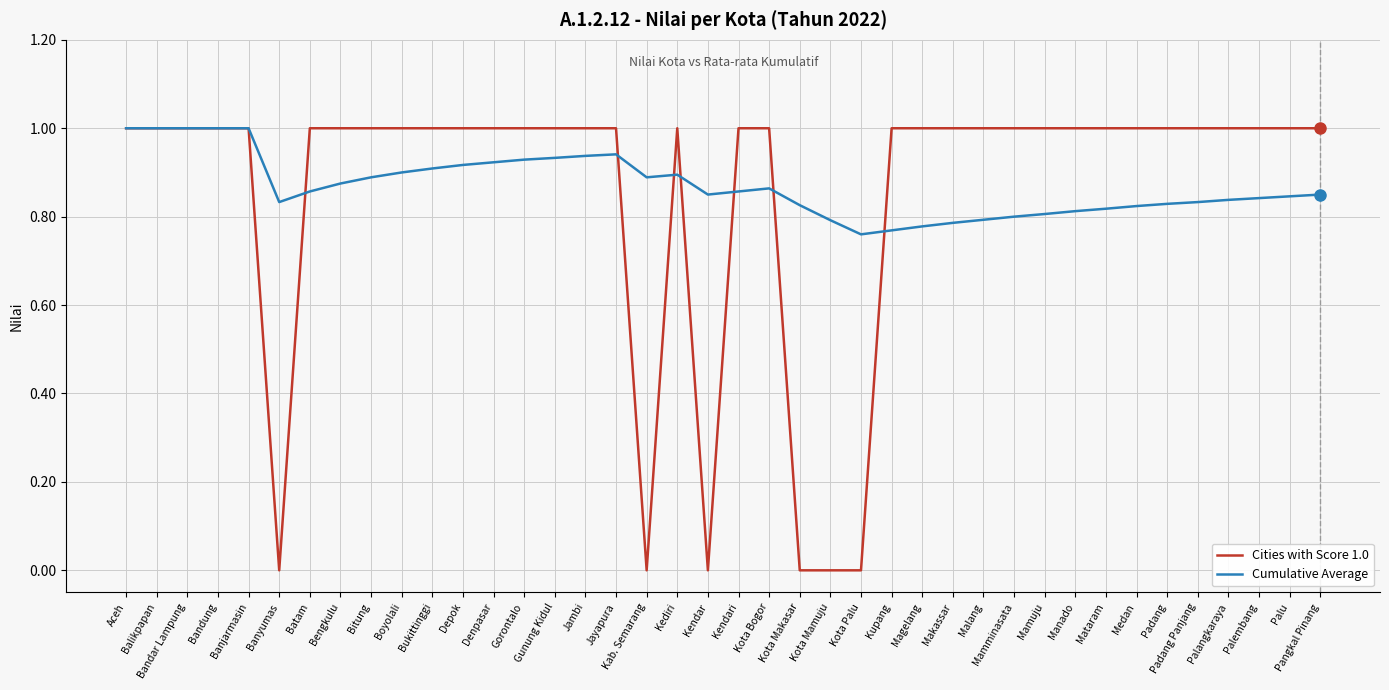

True or false: Cities with Score 1.0 and Cumulative Average cross at least once.

True